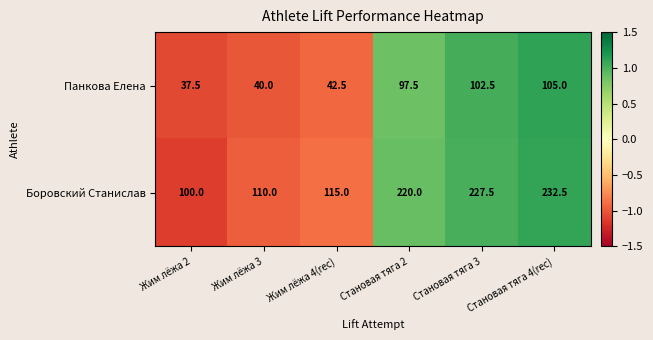

List the series in order of their overall mean, lowest first.

Панкова Елена, Боровский Станислав